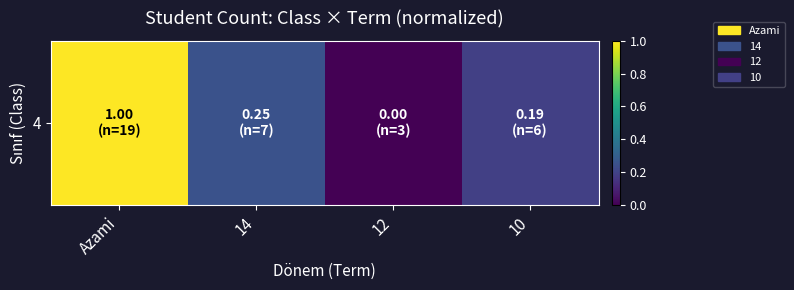

List the labels in order of value, smallest first.

12, 10, 14, Azami